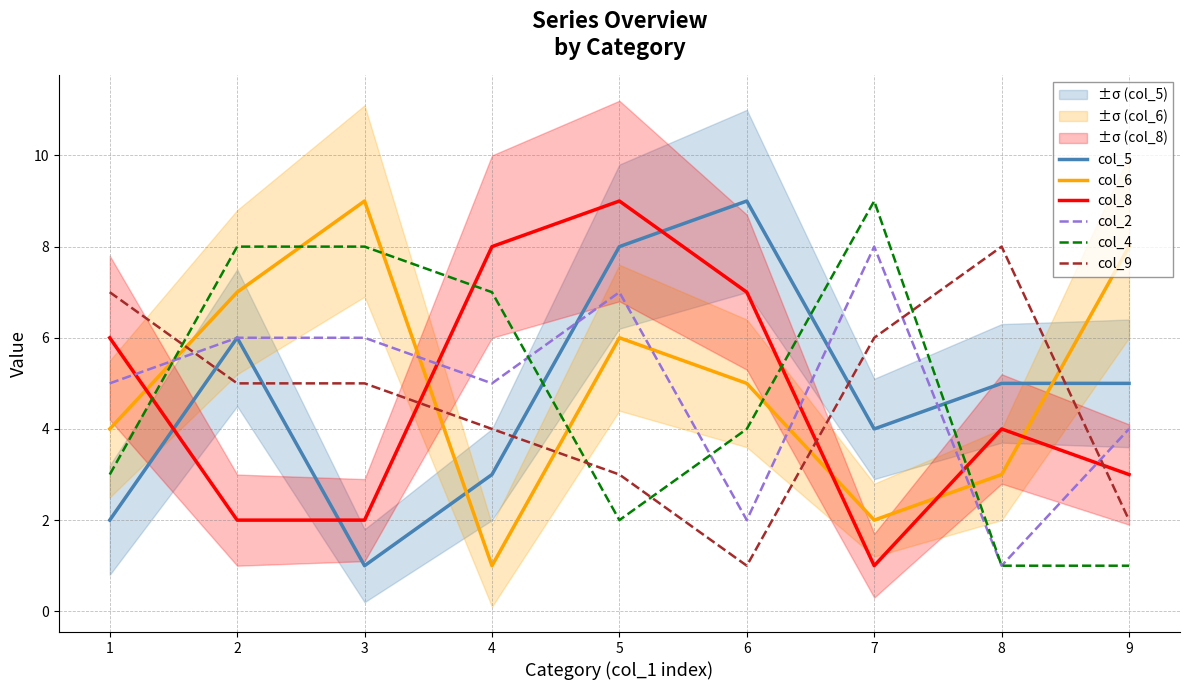

What is the difference between the highest and lowest values at 3?

8